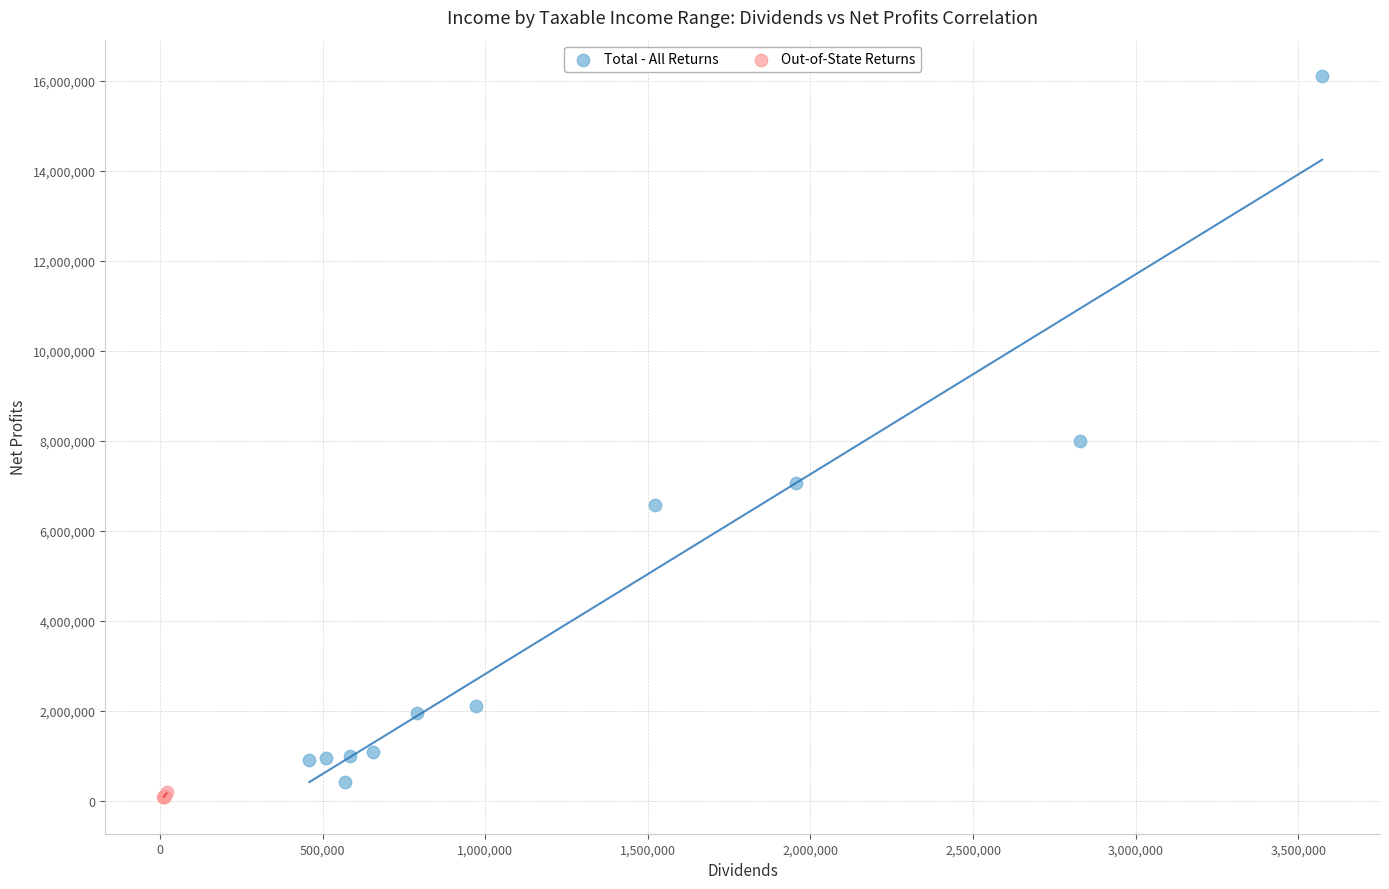

Which series contains the highest Y value?

Total - All Returns